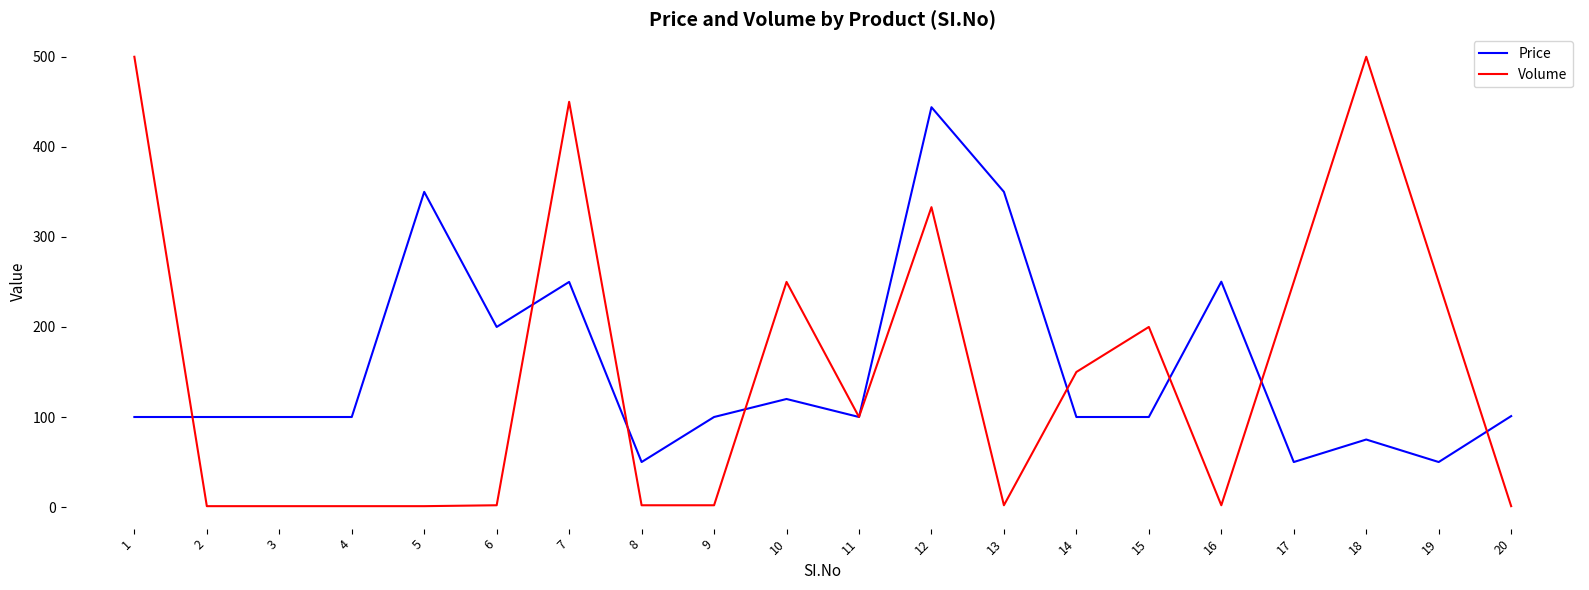

At which category is the sum across all series the highest?

12